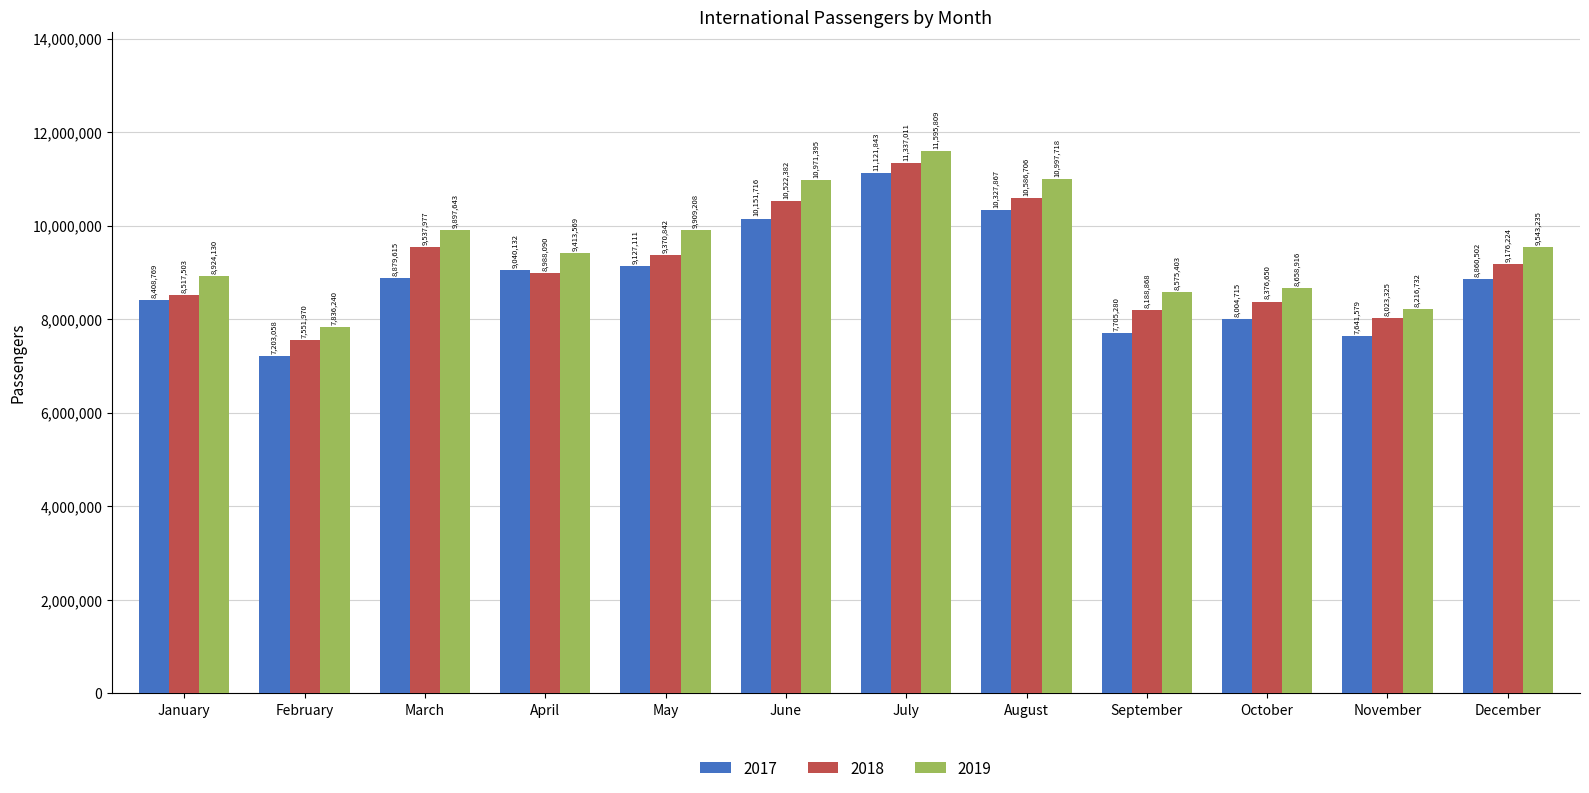

At which label does 2018 first exceed 9176224?

March